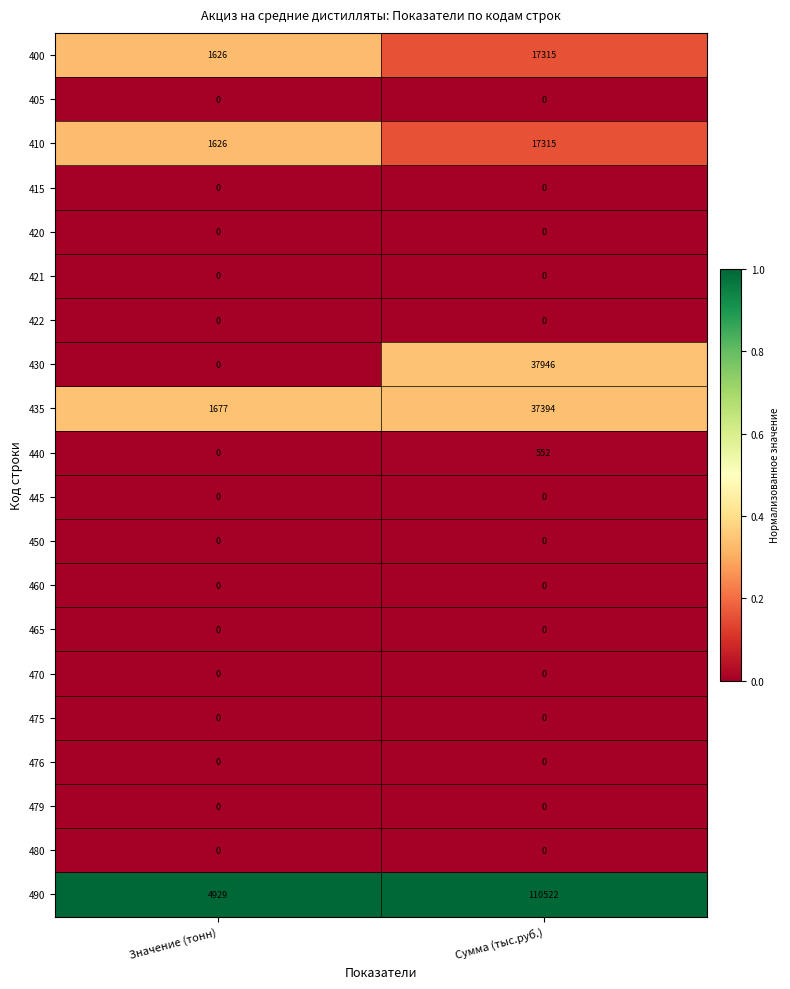

Which series has the largest range (max minus min)?

490